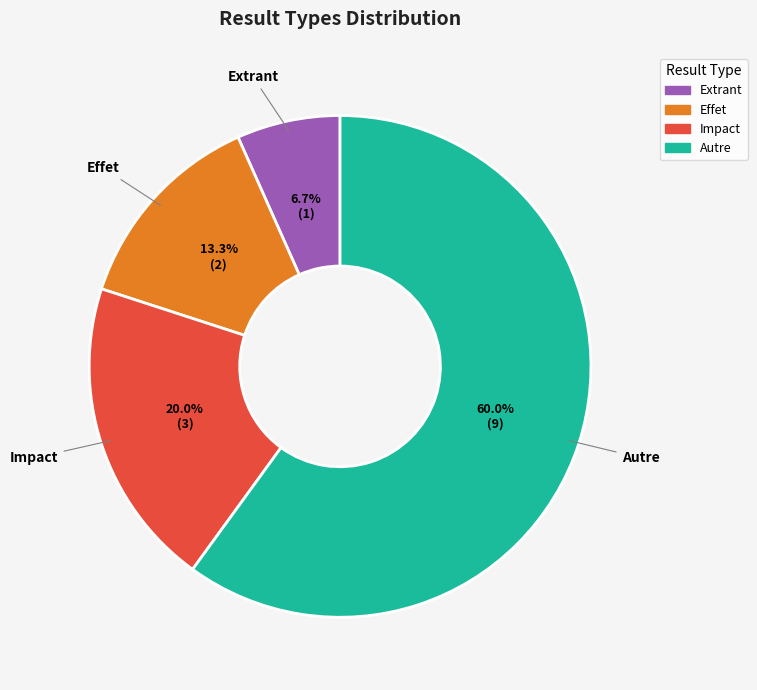

To the nearest percent, what percentage of the pie is Effet?

13%